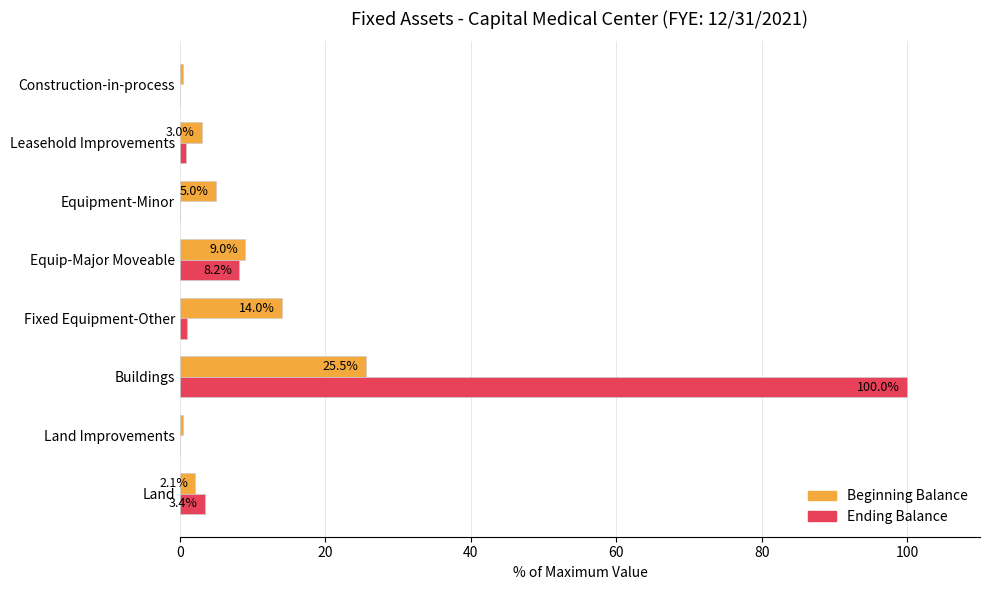

Between Buildings and Fixed Equipment-Other, which series saw the biggest shift?

Ending Balance